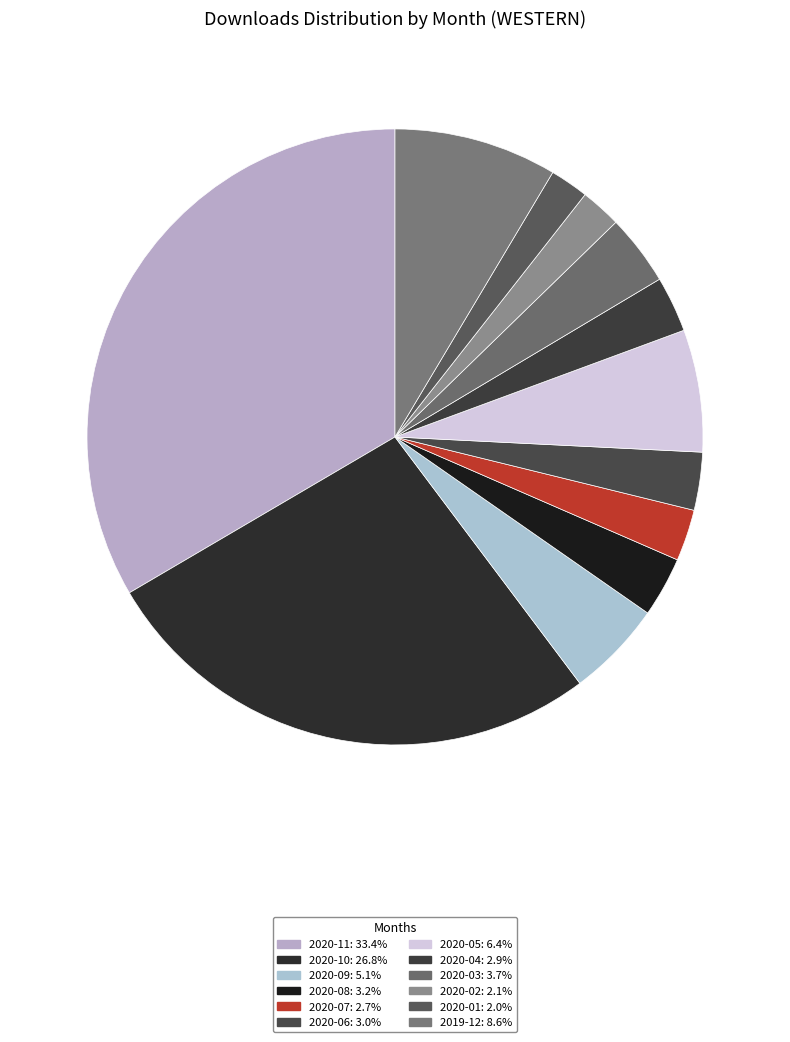

Does 2019-12 represent more than half of the total?

No